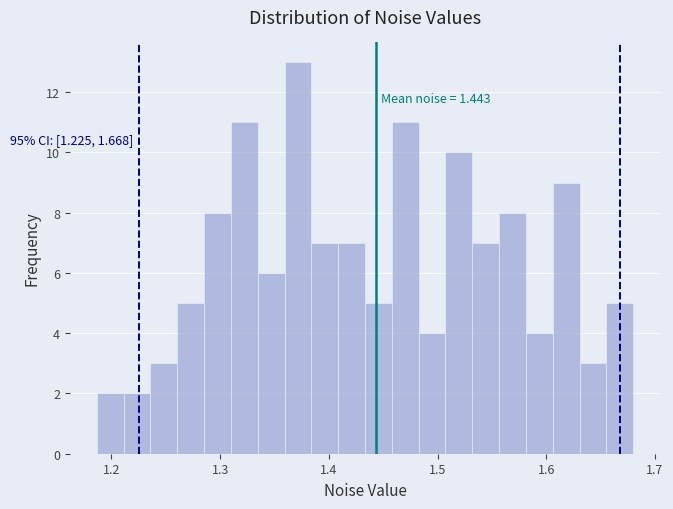

Around what value on the x-axis is the tallest bar? Give the approximate position of its centre, as read against the axis.

1.37